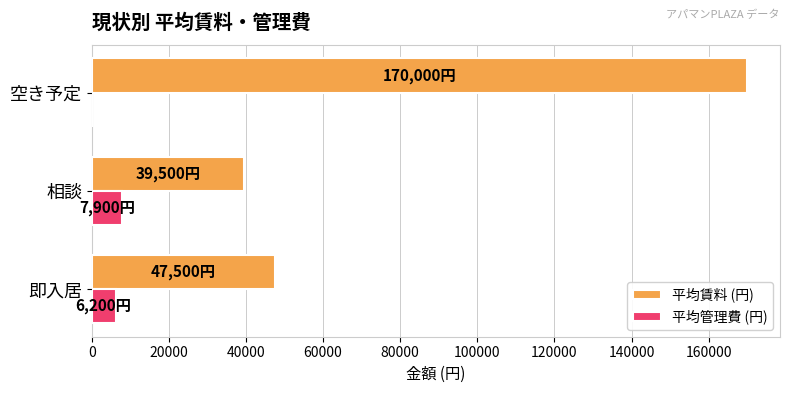

At which label does 平均賃料 (円) reach its peak?

空き予定